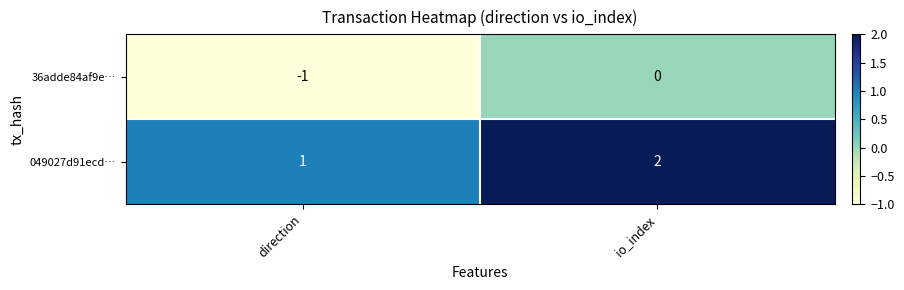

What is the sum of the 049027d91ecd… values at io_index and direction?

3